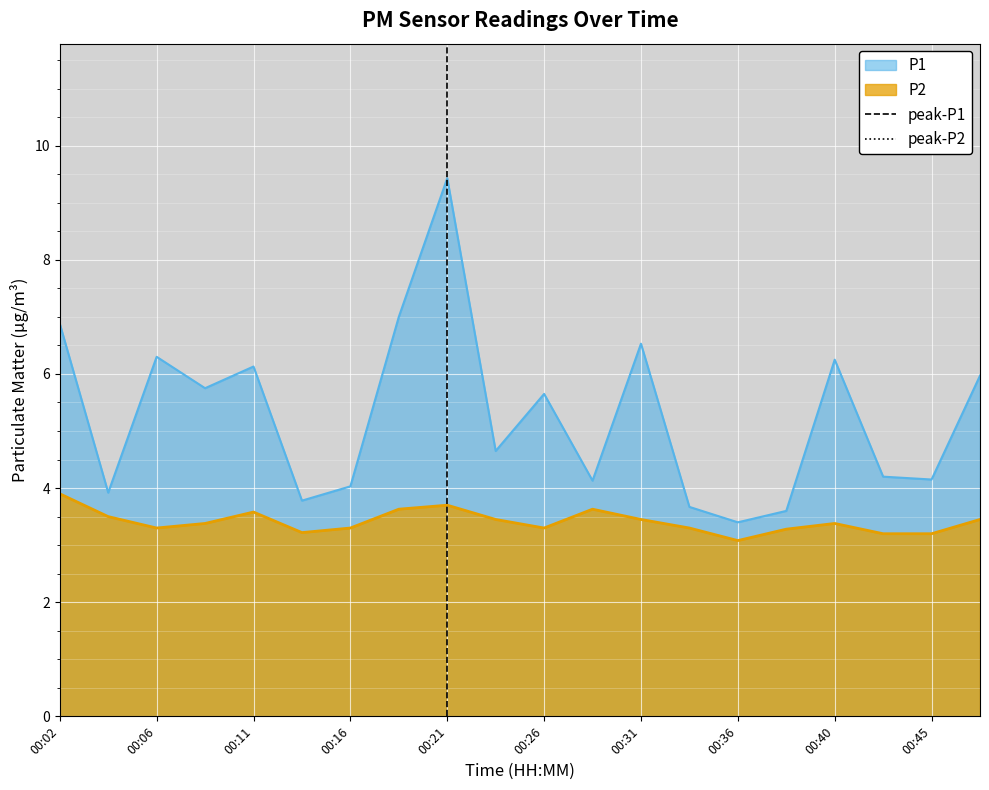

The value of P2 at 00:02 is 0.8. True or false?

False